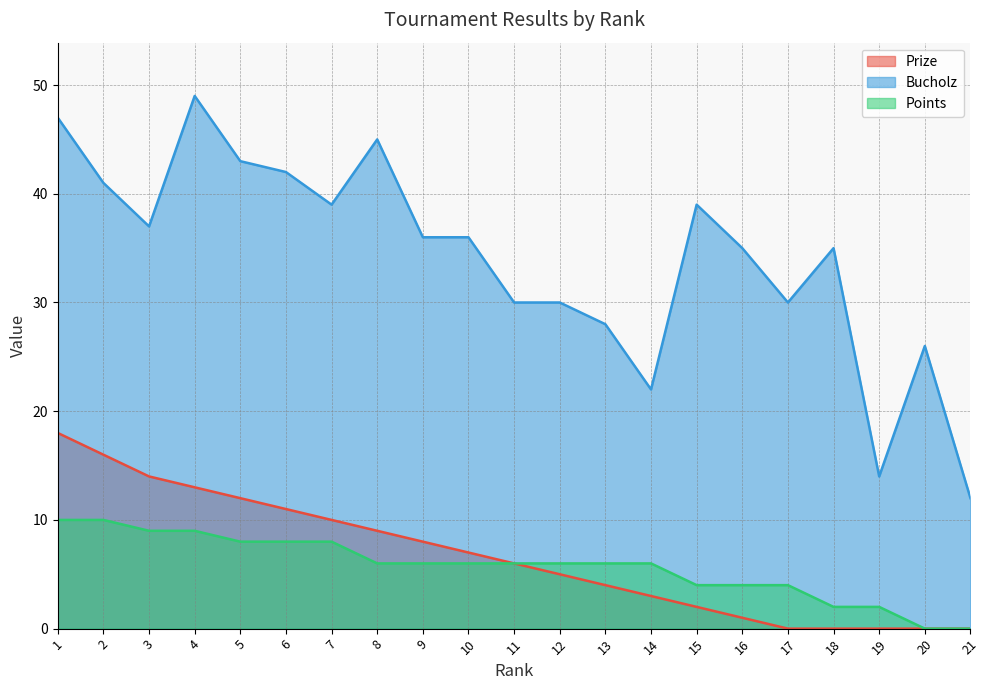

What are all the series names shown in the legend?

Prize, Bucholz, Points